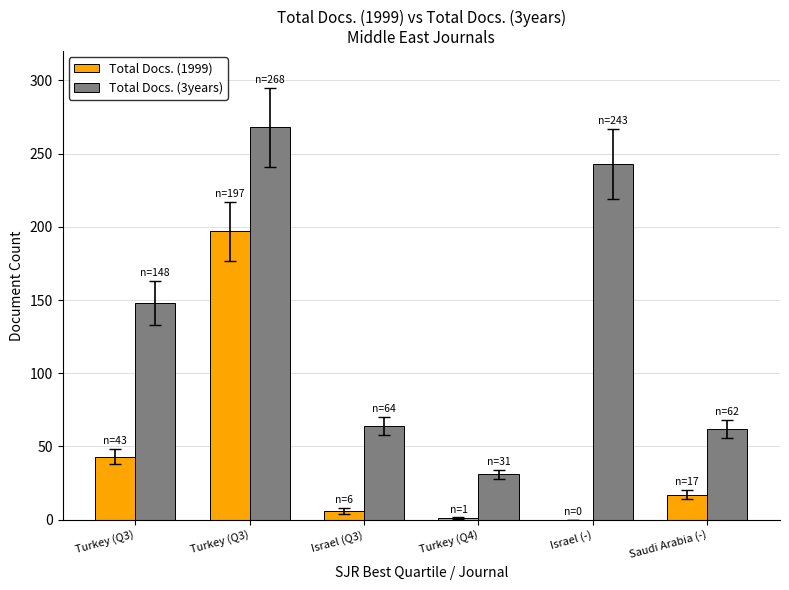

How many distinct data groups are displayed?

2